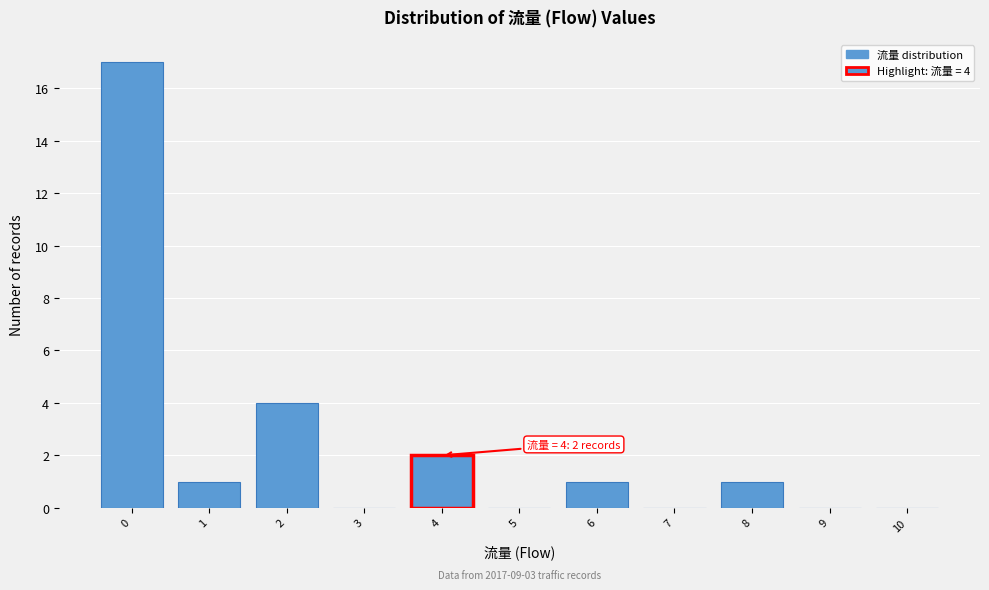

Reading left to right, list all the values displayed in this chart.

0=17	1=1	2=4	3=0	4=2	5=0	6=1	7=0	8=1	9=0	10=0